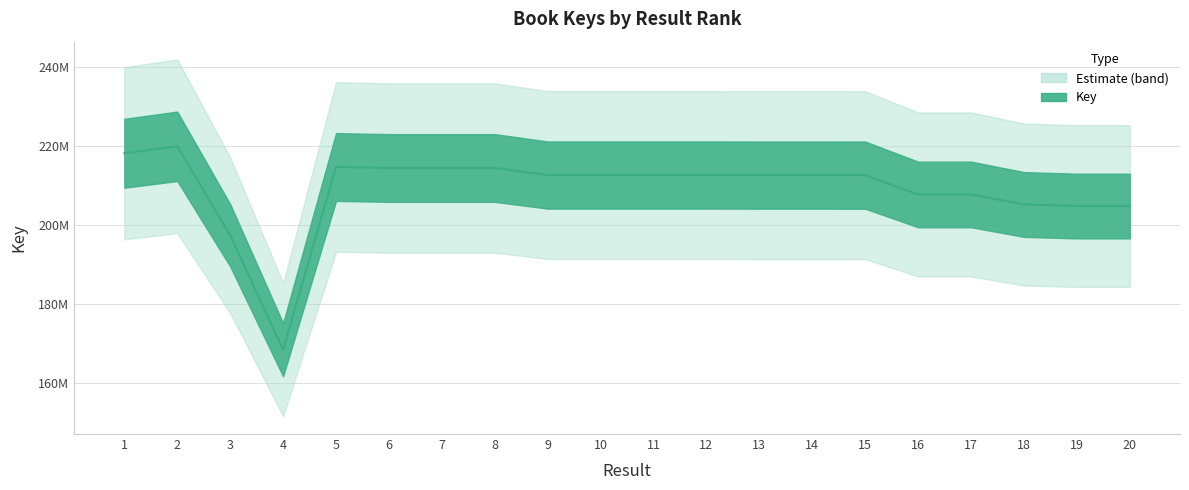

True or false: the data has more than 2 interior local peaks.

True